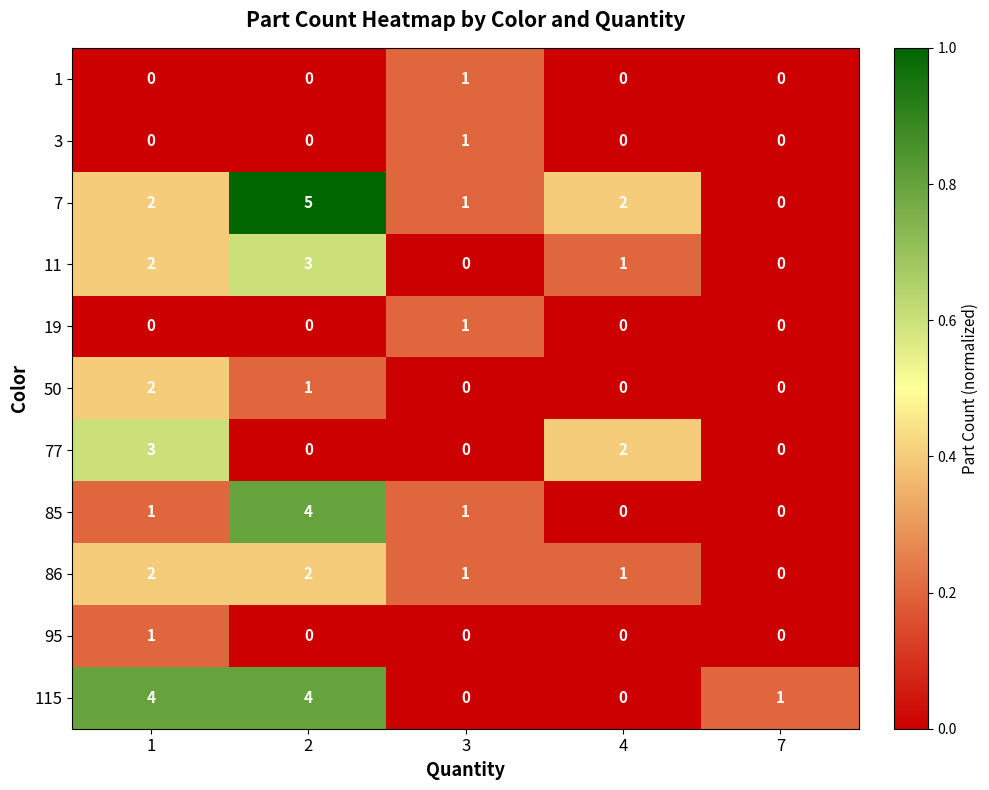

Which series has the widest spread of values?

7